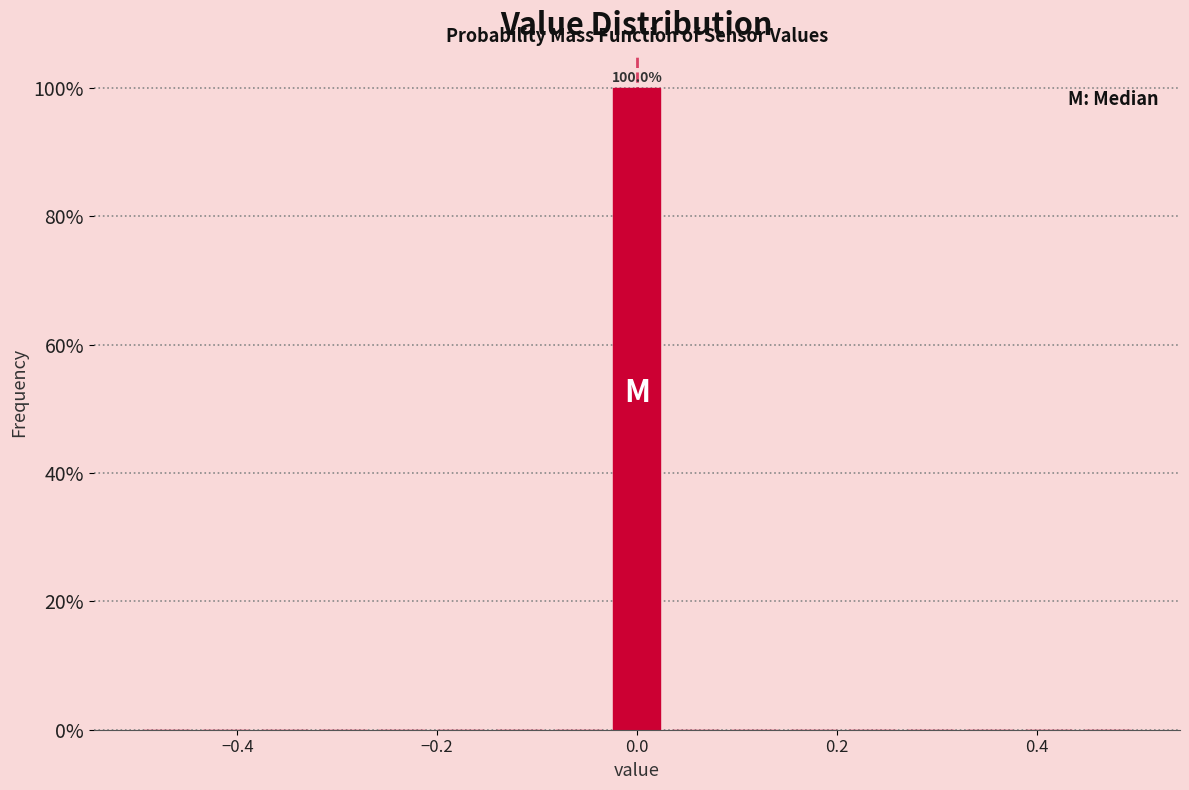

Around what value on the x-axis is the tallest bar? Give the approximate position of its centre, as read against the axis.

0.00